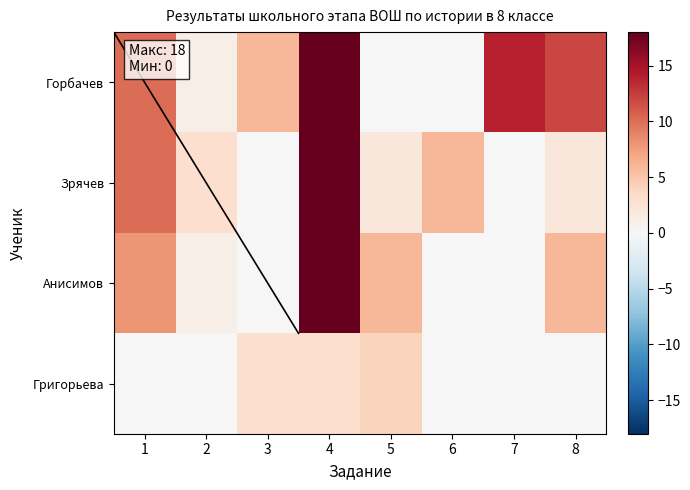

Which series changed the most between 4 and 5?

Горбачев